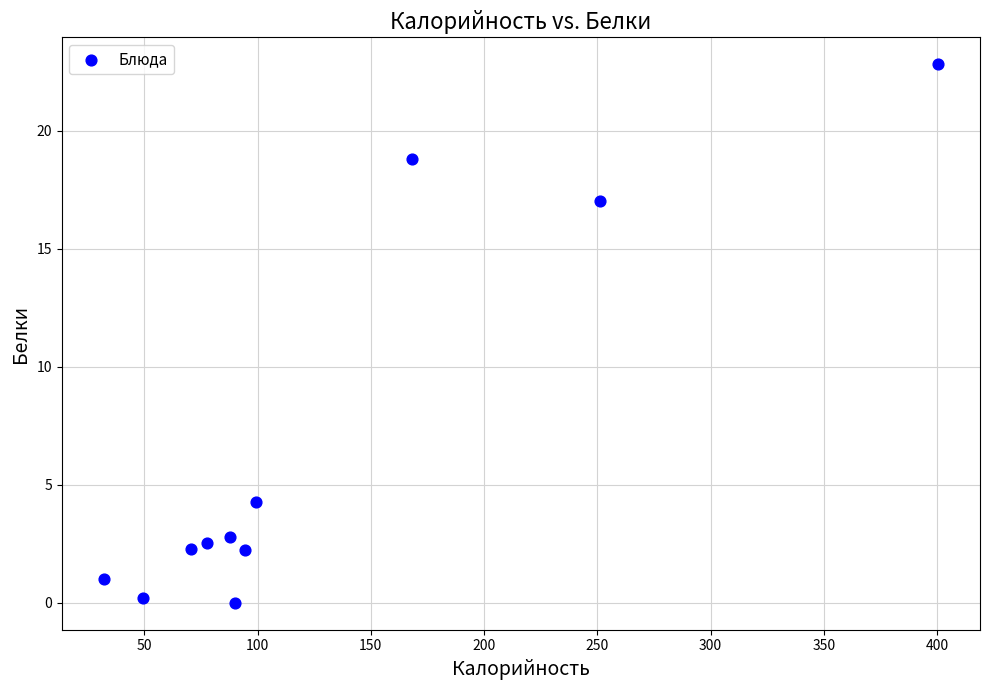

What is the range of X values (max minus min)?

368.5